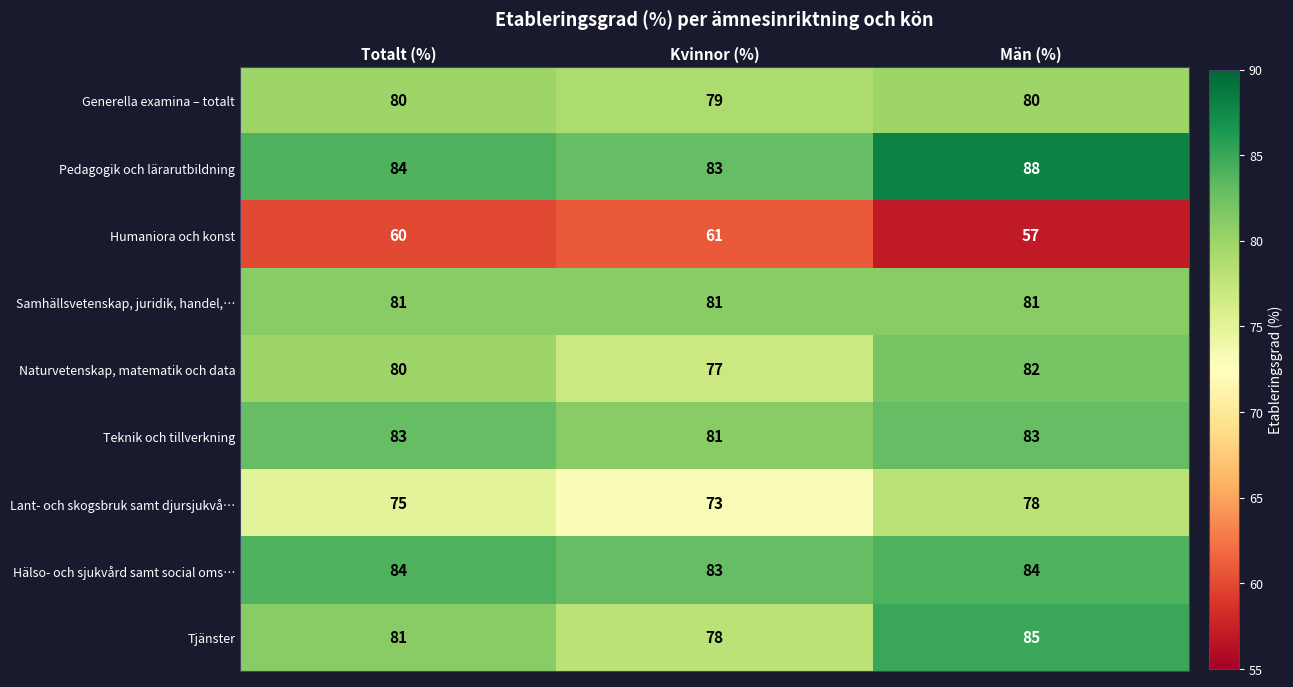

Where is Lant- och skogsbruk samt djursjukvå… nearest to the value 75?

Totalt (%)